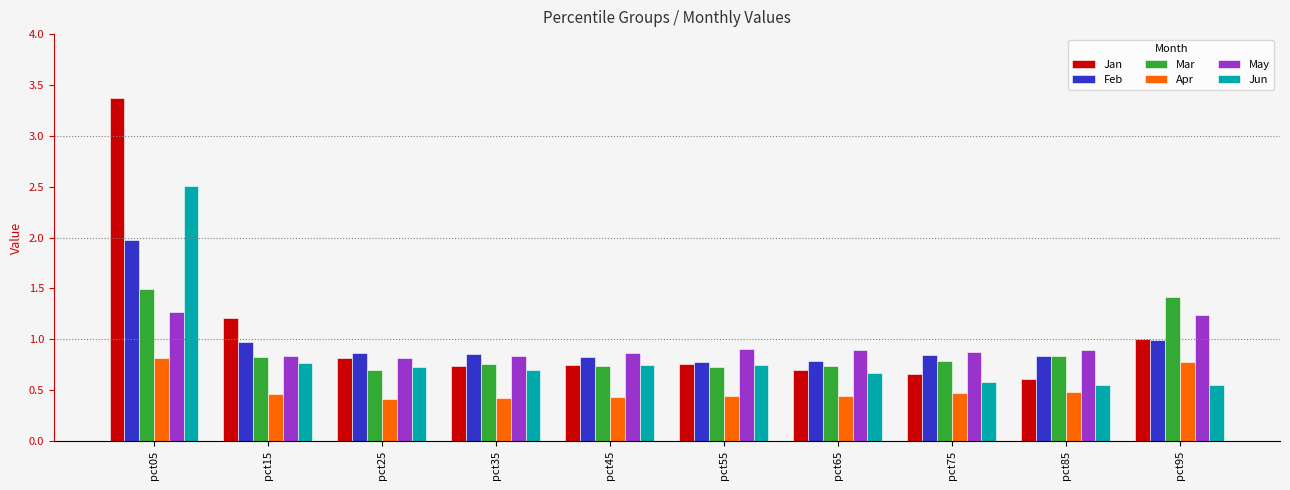

Which label corresponds to the largest value in the chart?

pct05